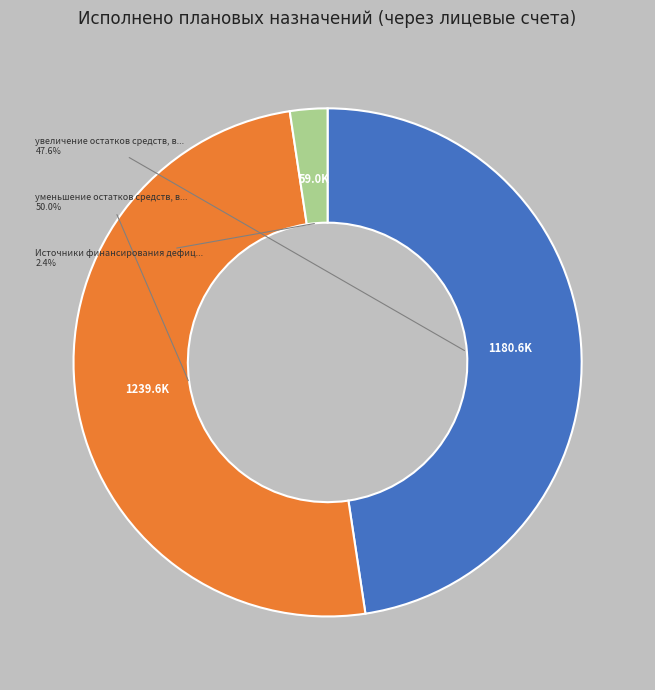

Count the number of slices in the pie.

3